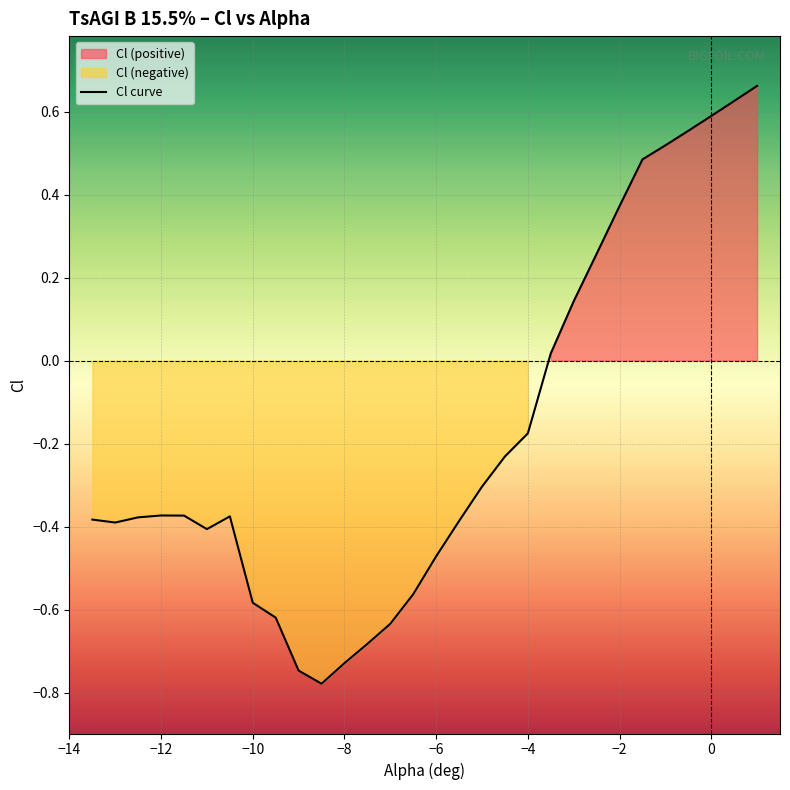

The value of Cl curve at −6 is -0.8. True or false?

False